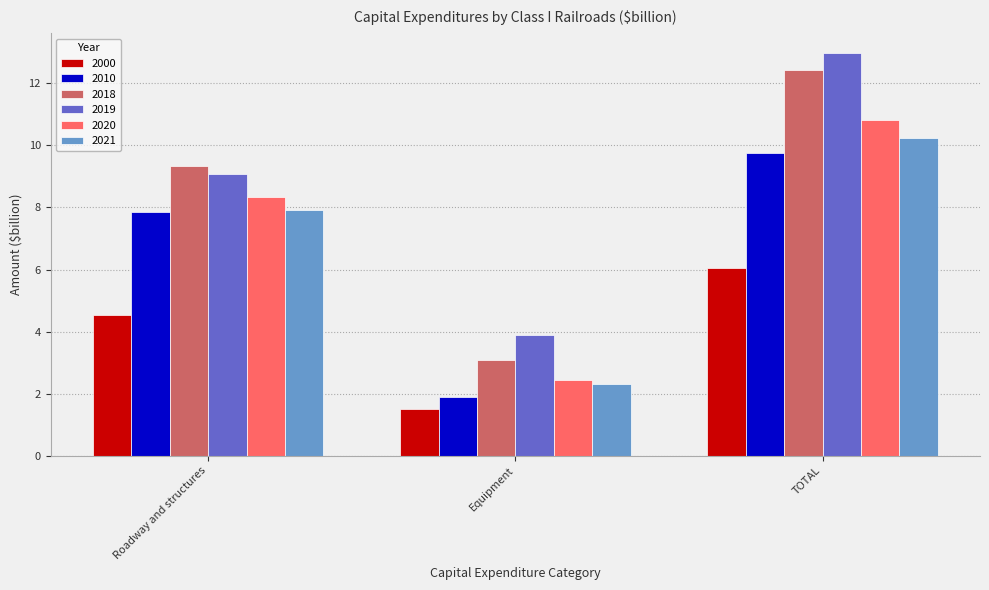

Rank the series by their maximum value, from lowest to highest.

2000, 2010, 2021, 2020, 2018, 2019